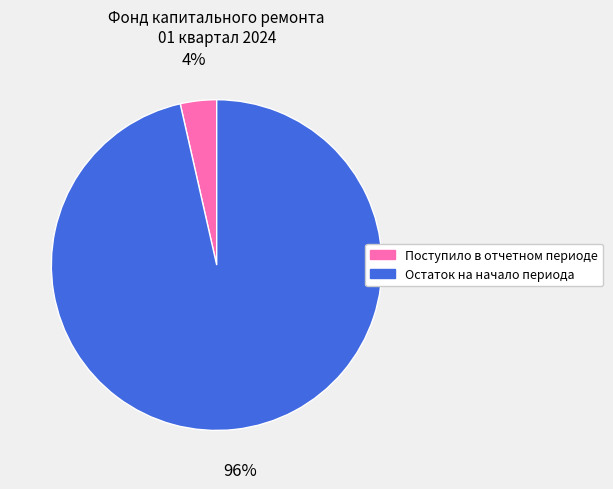

Is there a majority slice in this chart?

Yes